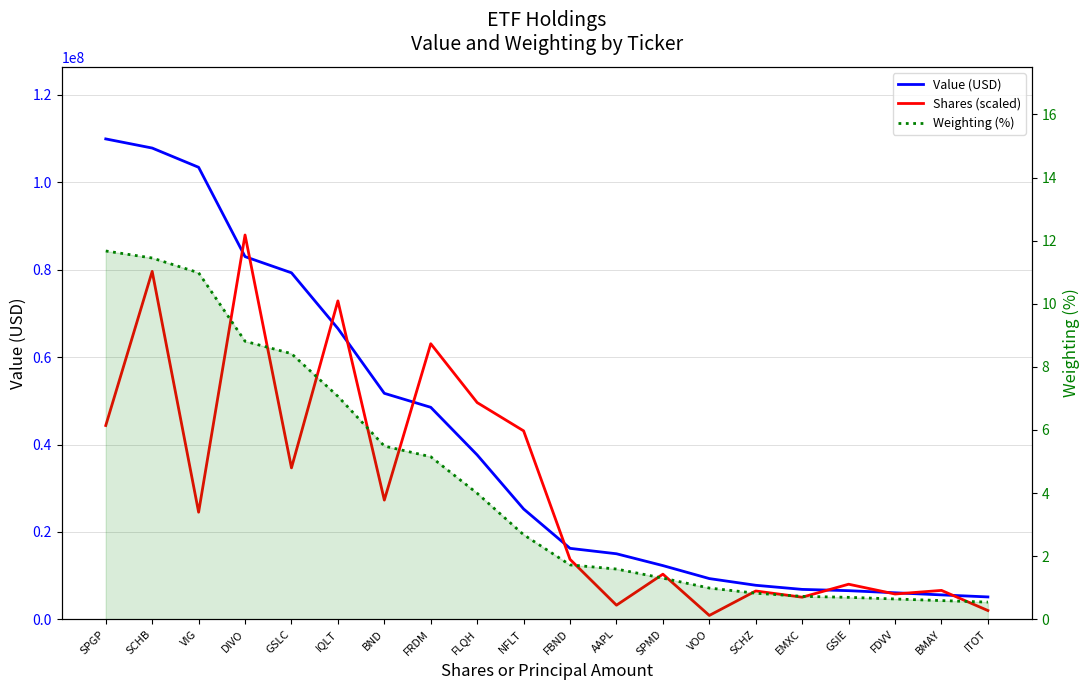

Which category has the highest value in the Value (USD) series?

SPGP